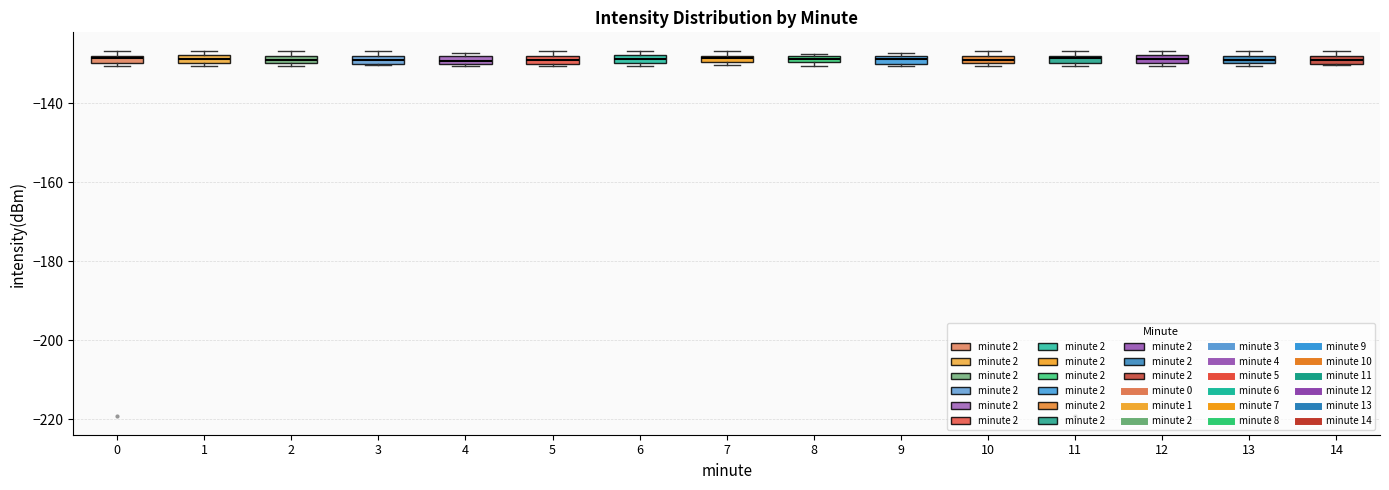

Where is the upper edge of the box at x = 2 on the y-axis? The values are not printed on the chart, so give them approximately, as read against the axis.

-128